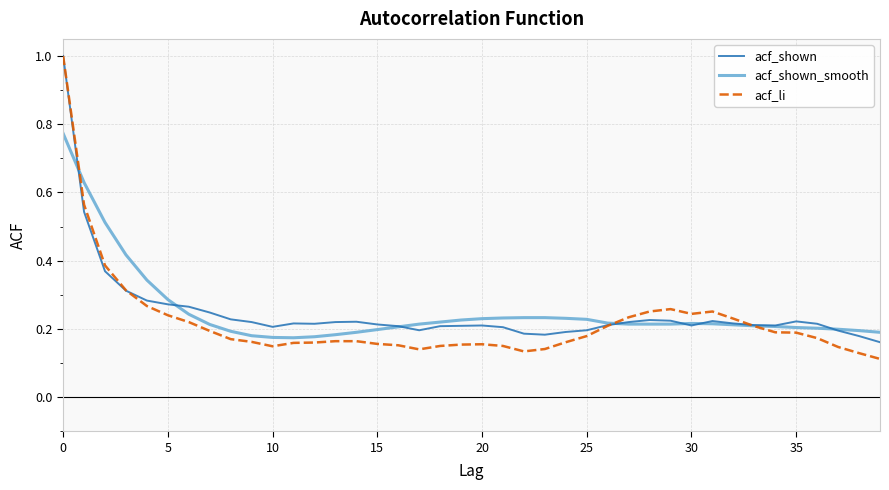

Which series has the largest range (max minus min)?

acf_li